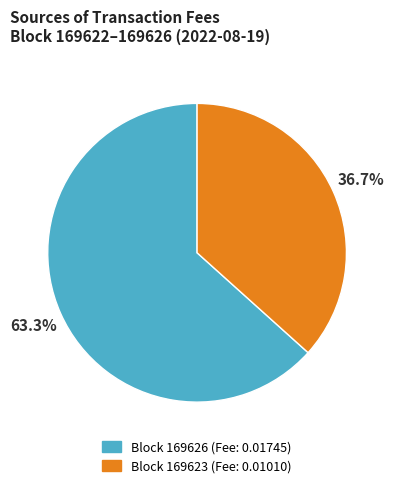

To the nearest percent, what is the average slice percentage?

50%